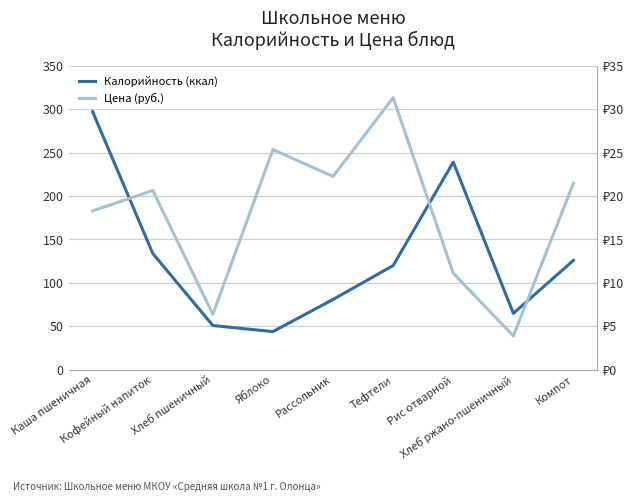

What is the difference between the maximum and second lowest values in the Цена (руб.) series?

24.9